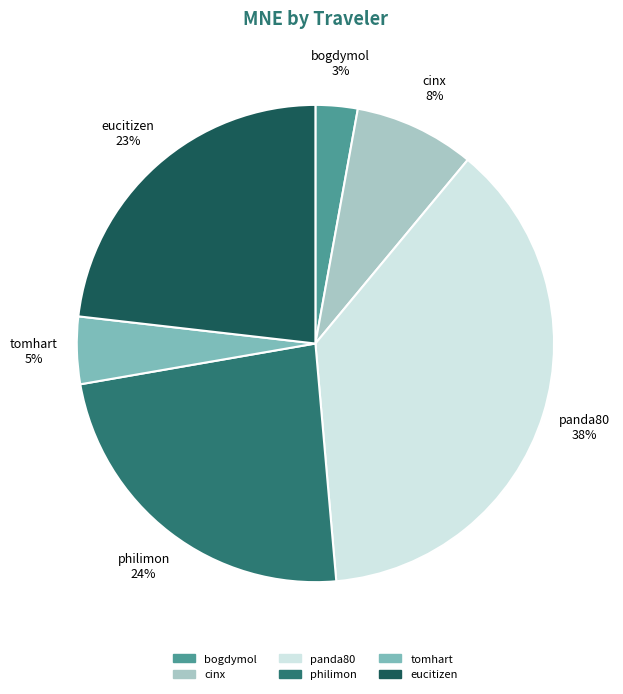

Is there a majority slice in this chart?

No